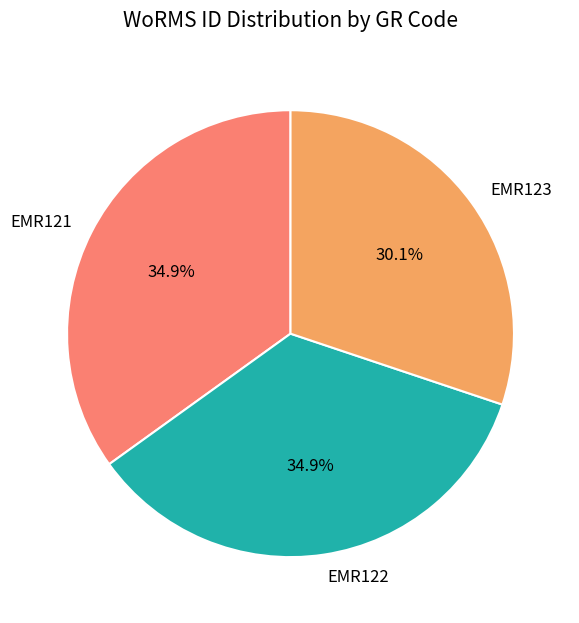

Which has a higher value, EMR123 or EMR122?

EMR122